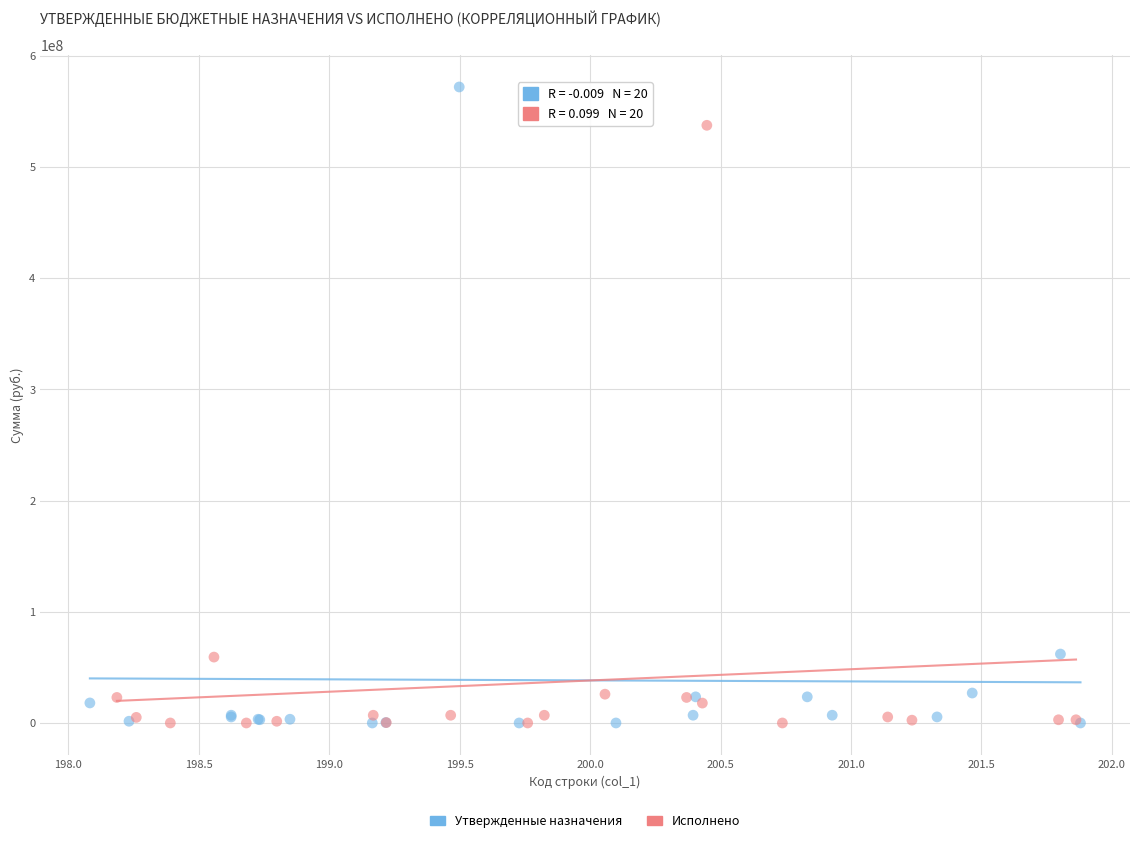

Which series reaches the maximum Y coordinate?

Утвержденные назначения